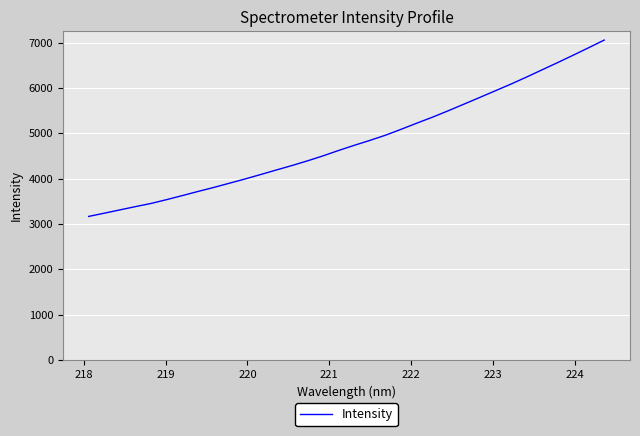

How many lines are shown in the chart?

1